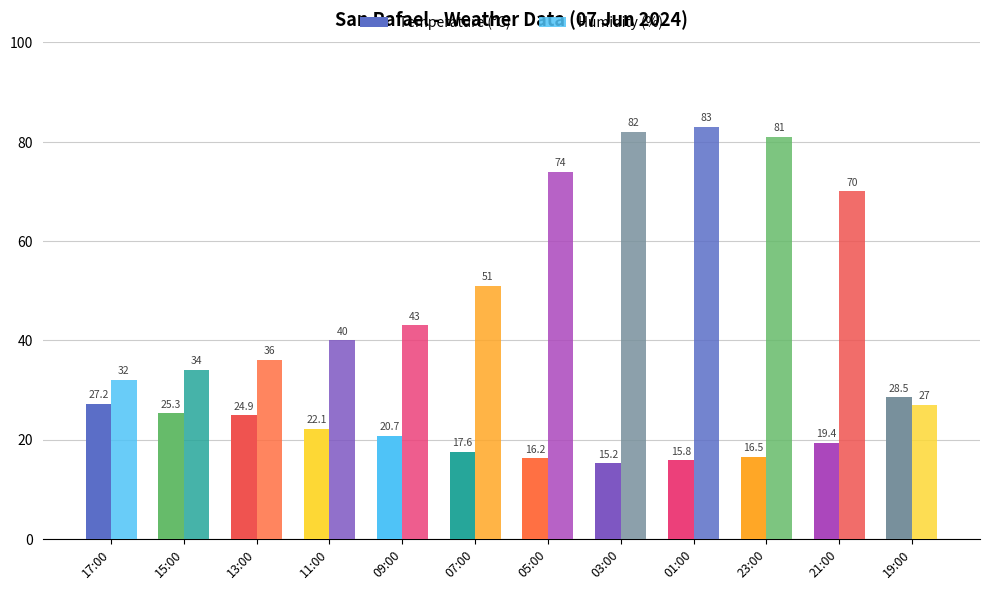

At 03:00, list the series in order from smallest to largest.

Temperature (°C), Humidity (%)